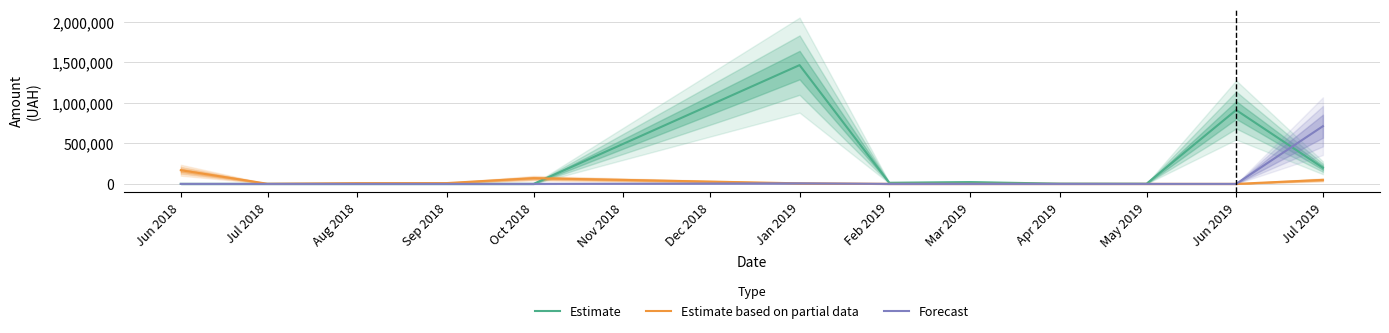

Which category has the lowest value in the Estimate series?

Jun 2018